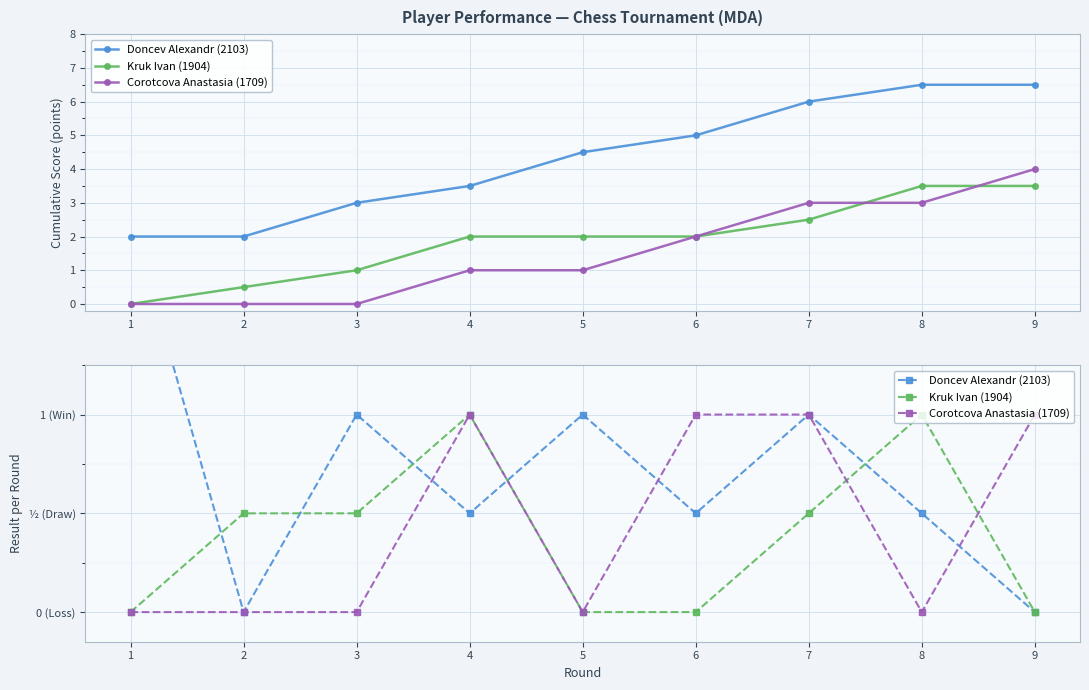

What is the difference between the maximum and minimum values in the Corotcova Anastasia (1709) series?

1.0